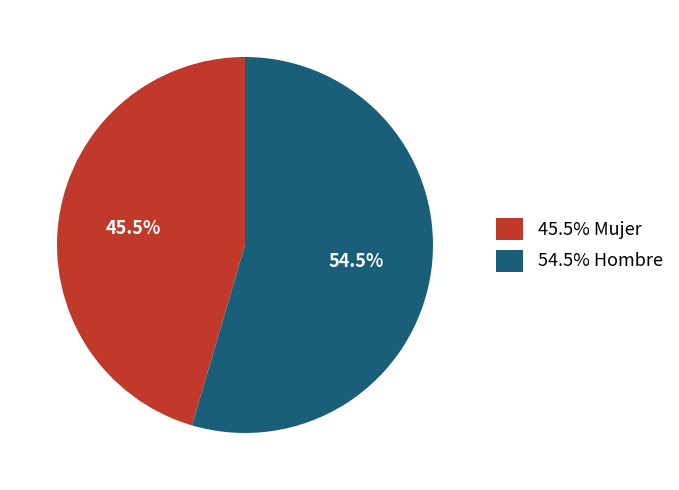

What is the smallest slice in the pie chart?

45.5% Mujer